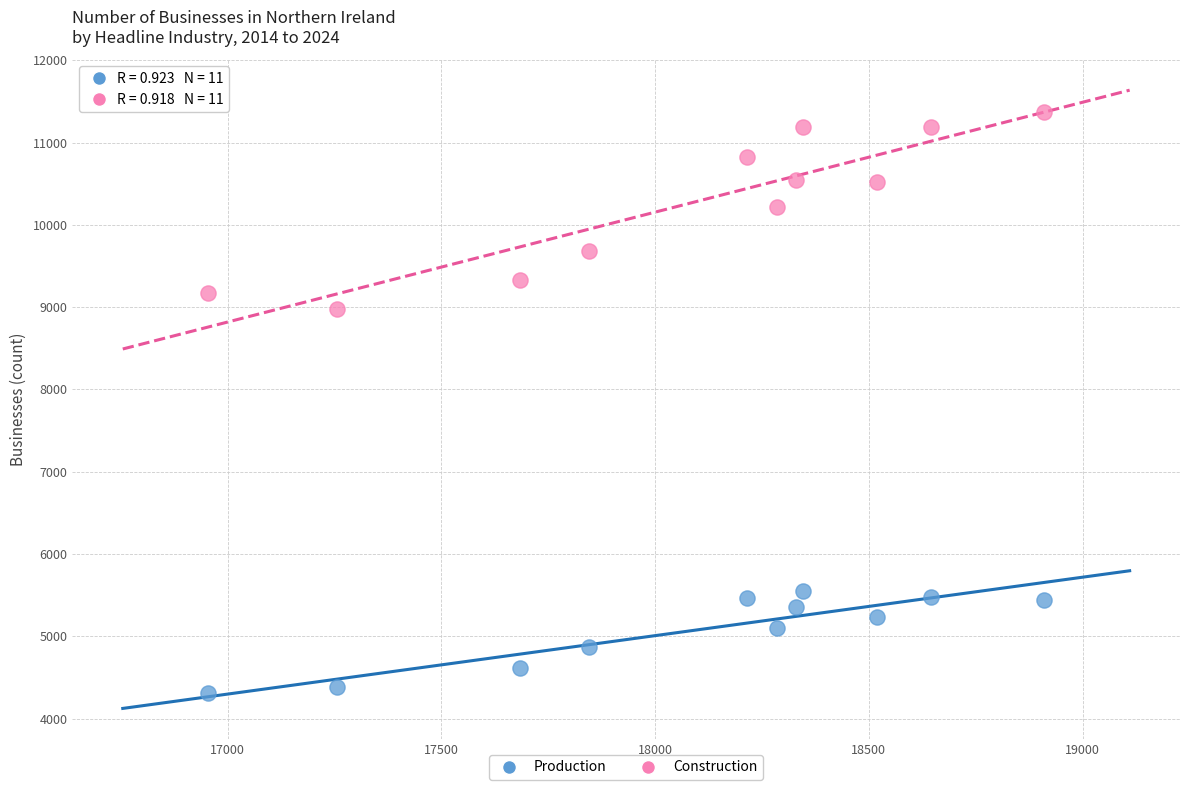

Which series reaches the maximum Y coordinate?

Construction